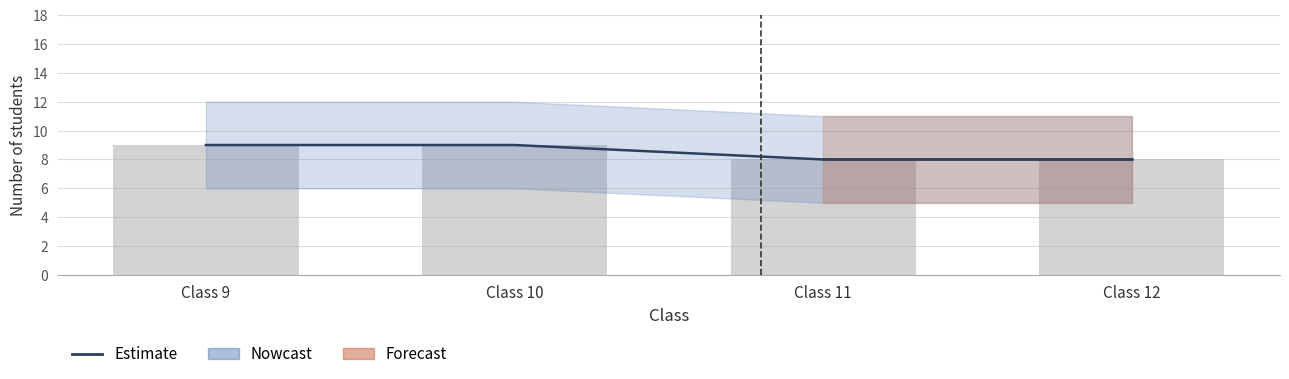

Reading left to right, list all the values displayed in this chart.

Class 9=9	Class 10=9	Class 11=8	Class 12=8